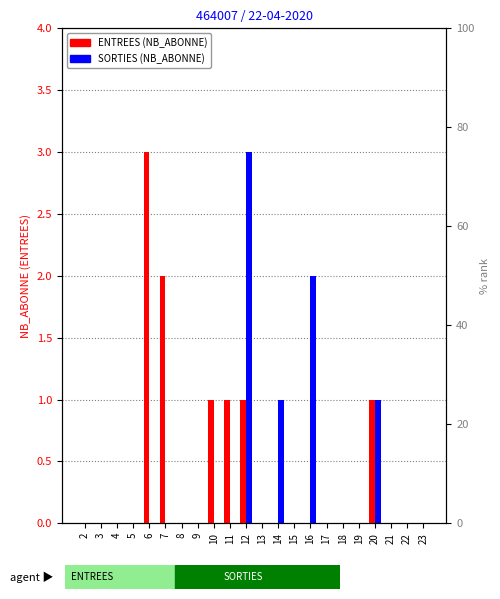

How many SORTIES values are between 0 and 1?

20